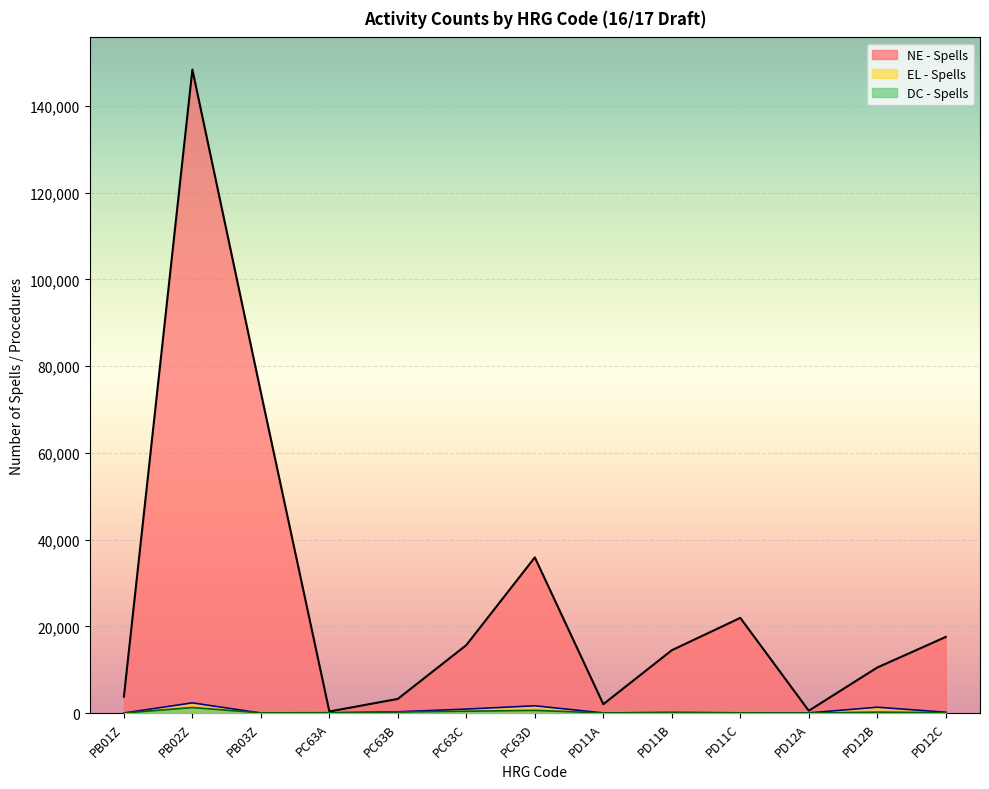

List the series in order of their peak value, lowest first.

DC - Spells, EL - Spells, NE - Spells